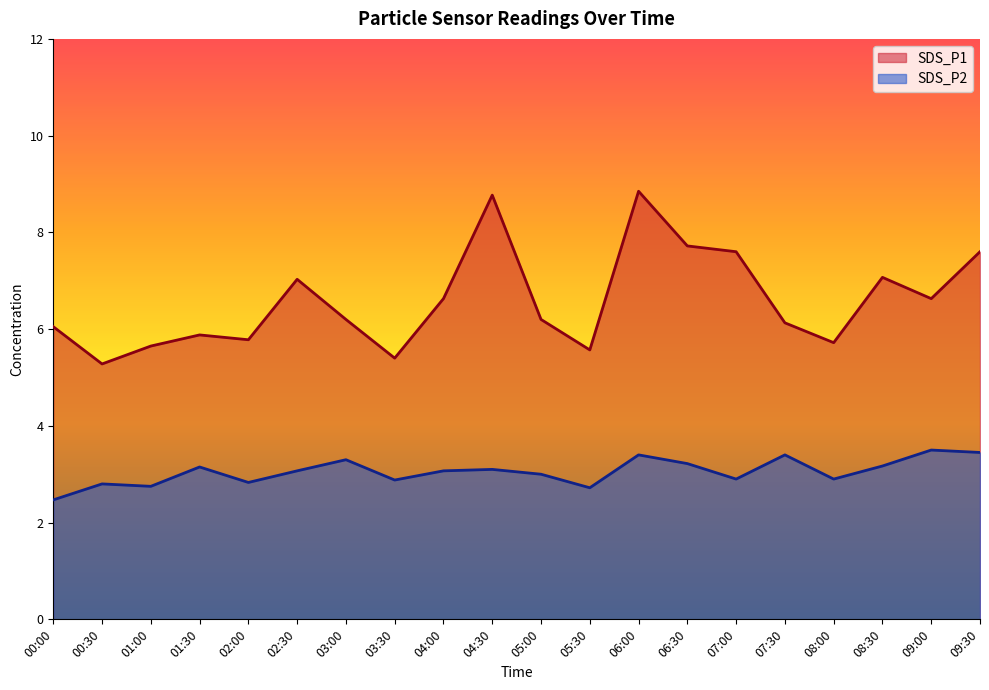

In SDS_P2, how many points are higher than both neighbors (excluding endpoints)?

7